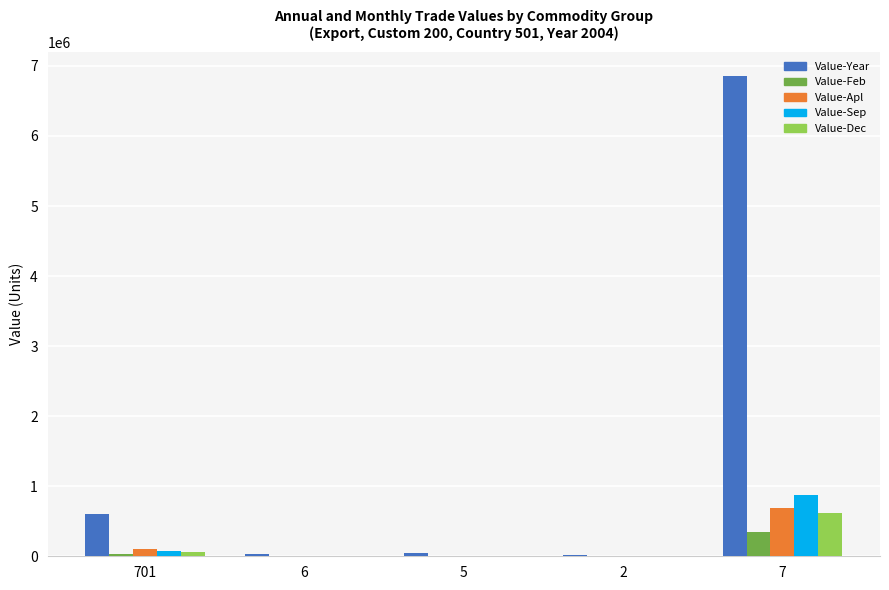

At which label does Value-Apl first exceed 2659?

701